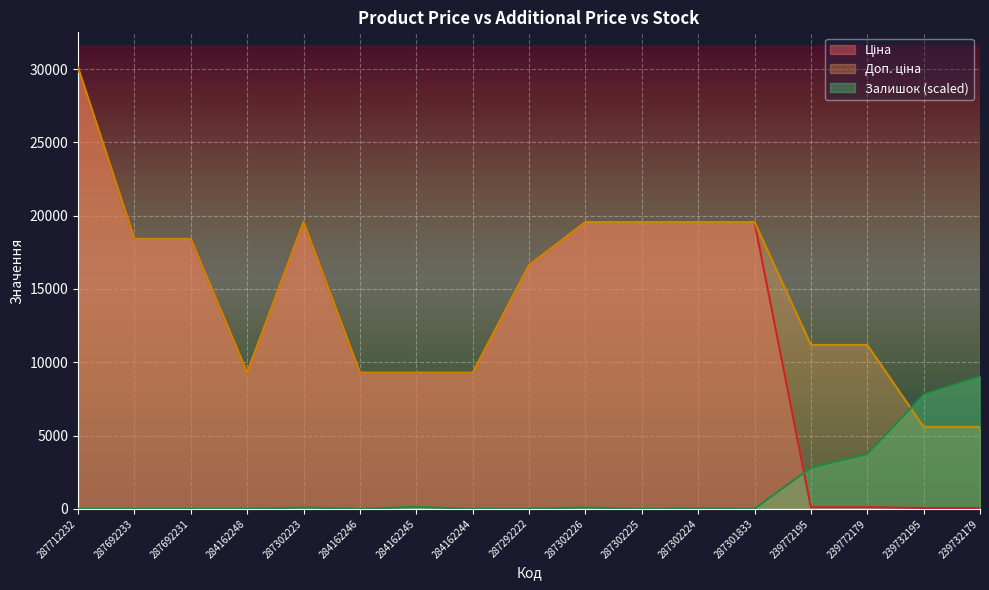

How many lines are shown in the chart?

3